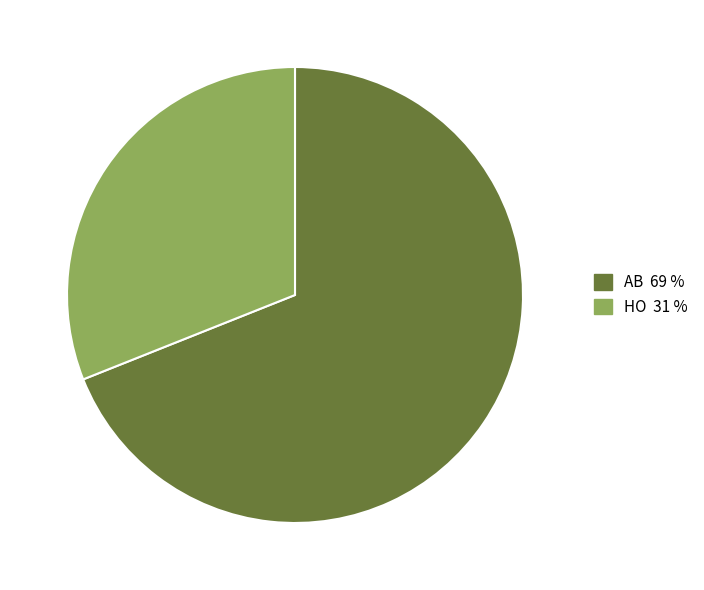

Is it true that HO is 31% of the pie?

True